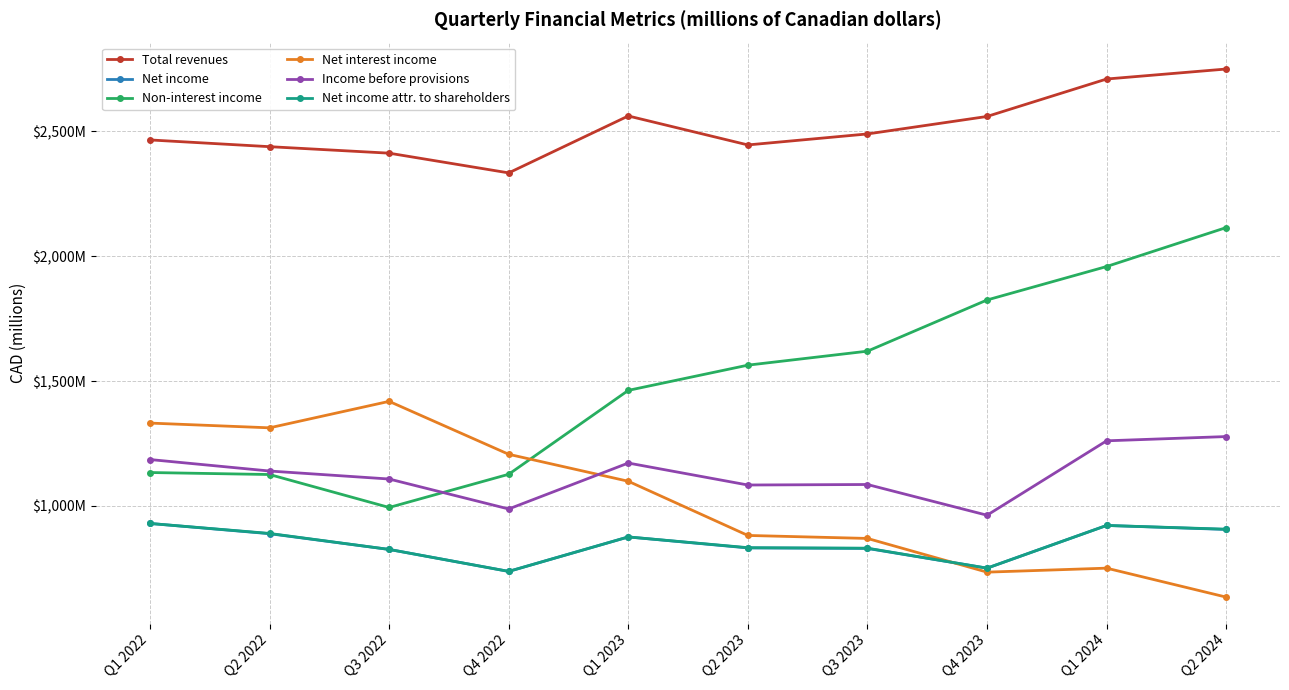

Between Q1 2024 and Q1 2022, which is larger?

Q1 2024